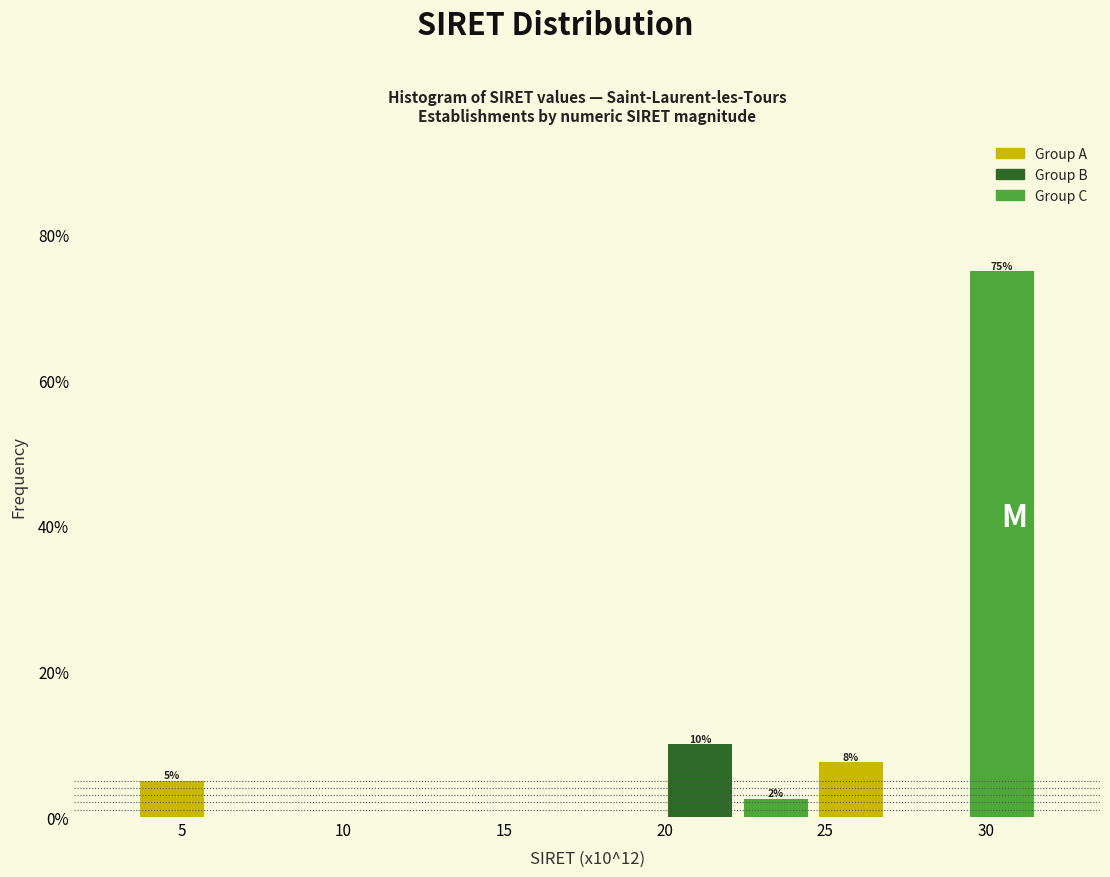

Over which range of the x-axis is the bar tallest?

29.5 to 31.5